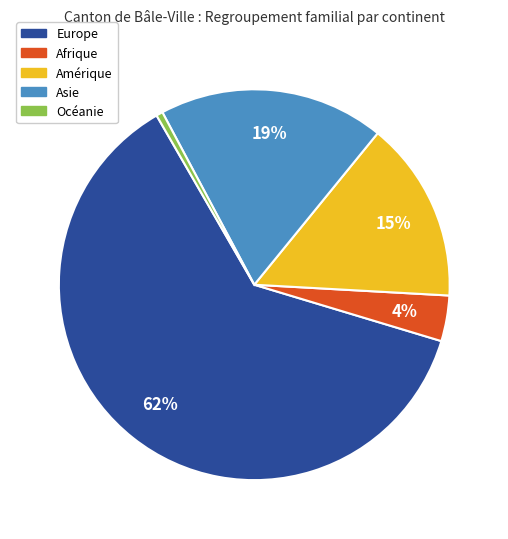

The Océanie slice represents 11% of the pie. True or false?

False